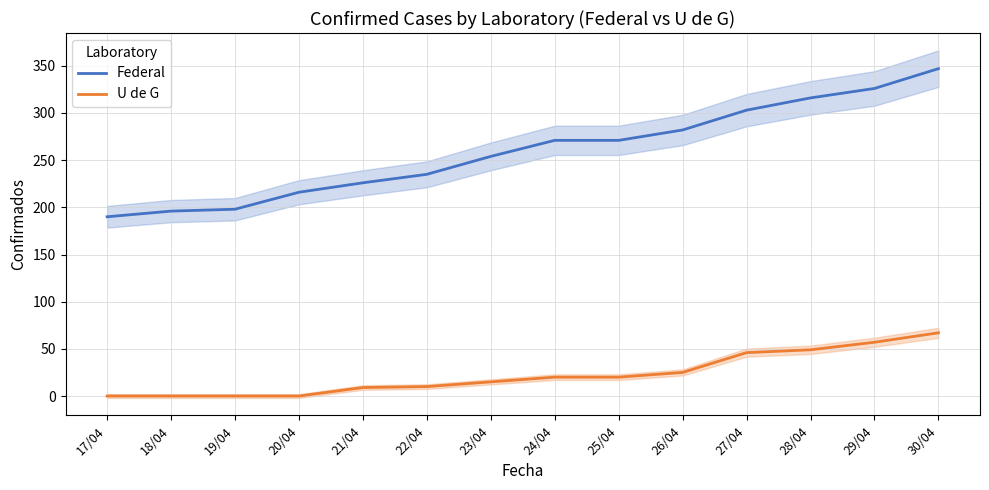

Which series changed the most between 23/04 and 28/04?

Federal